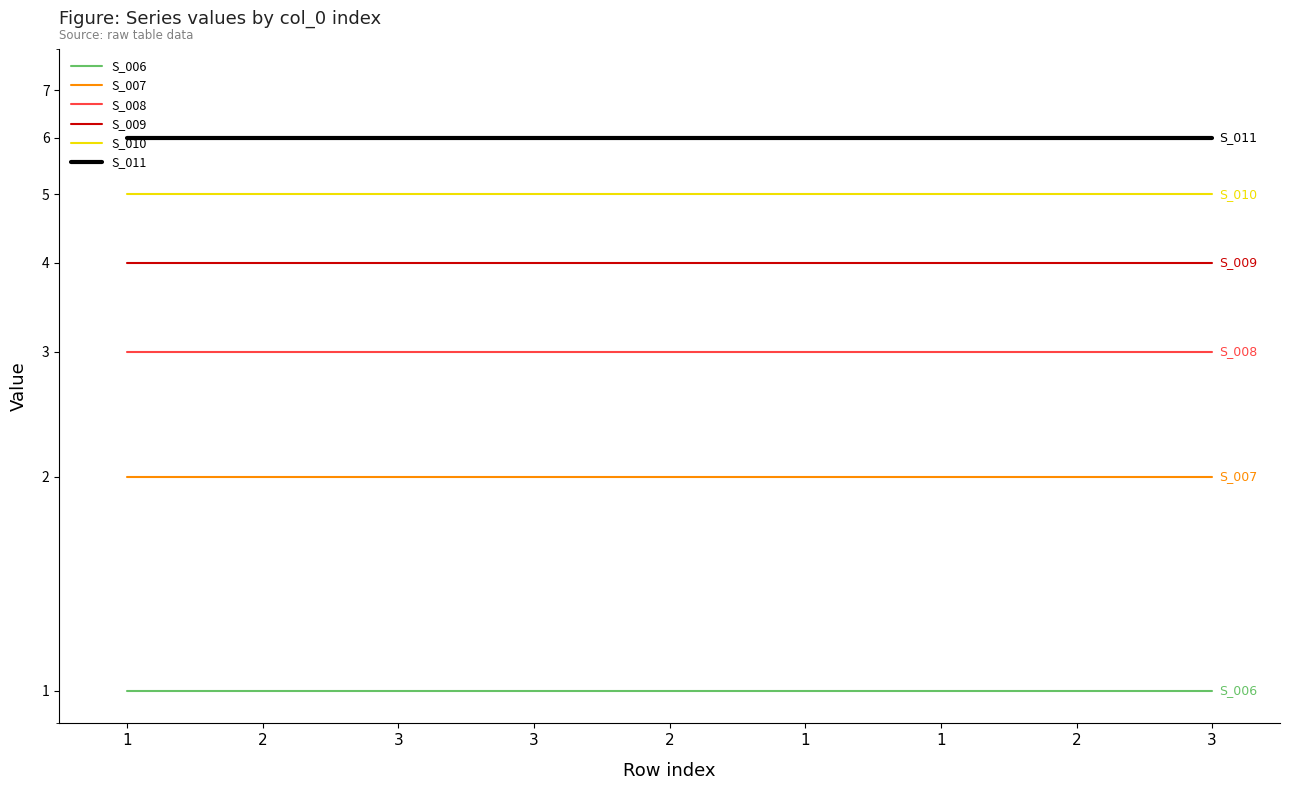

What is the average value of the S_010 series?

5